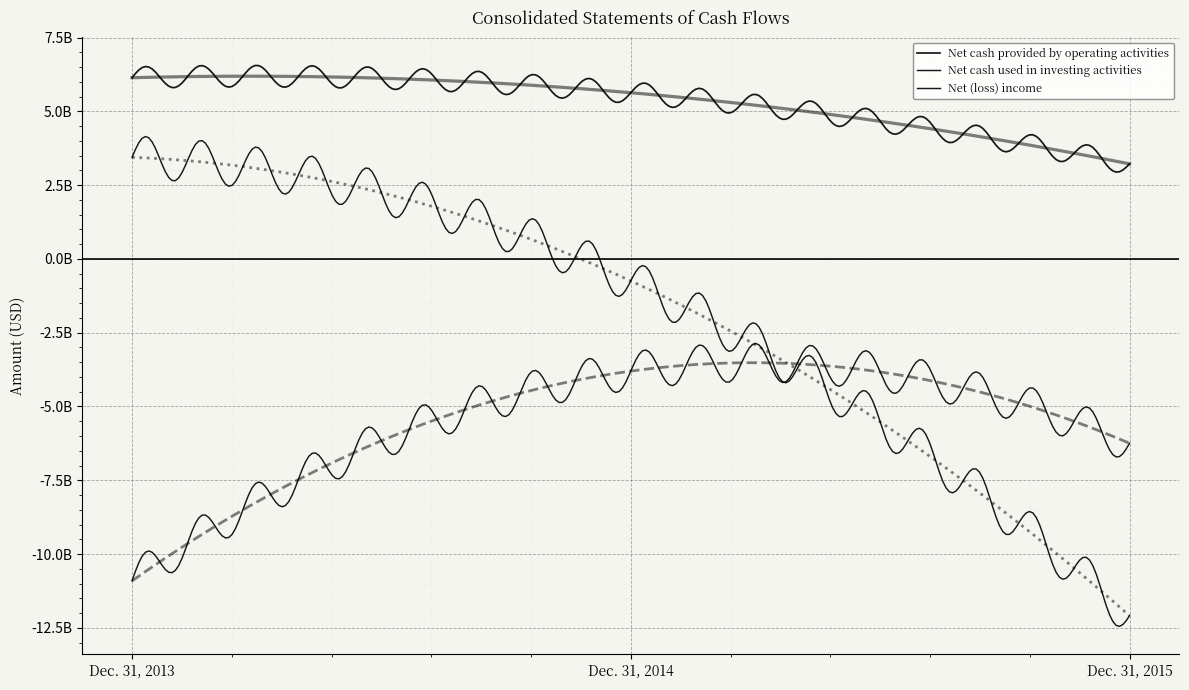

What are all the series names shown in the legend?

Net cash provided by operating activities, Net cash used in investing activities, Net (loss) income